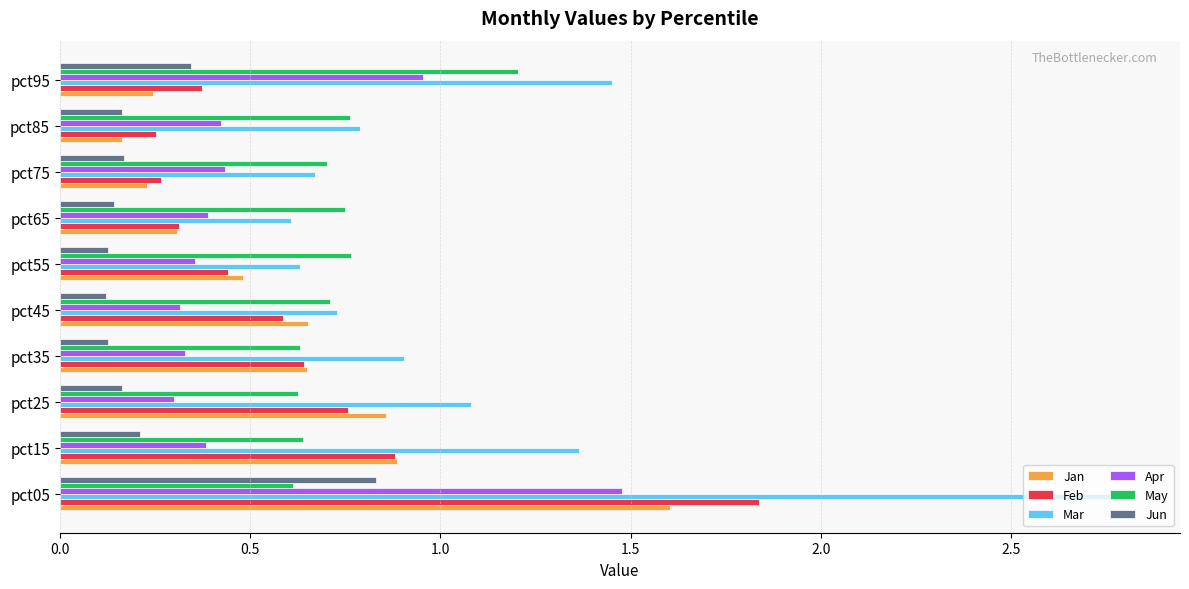

What is the difference between the maximum and minimum values in the Mar series?

2.2